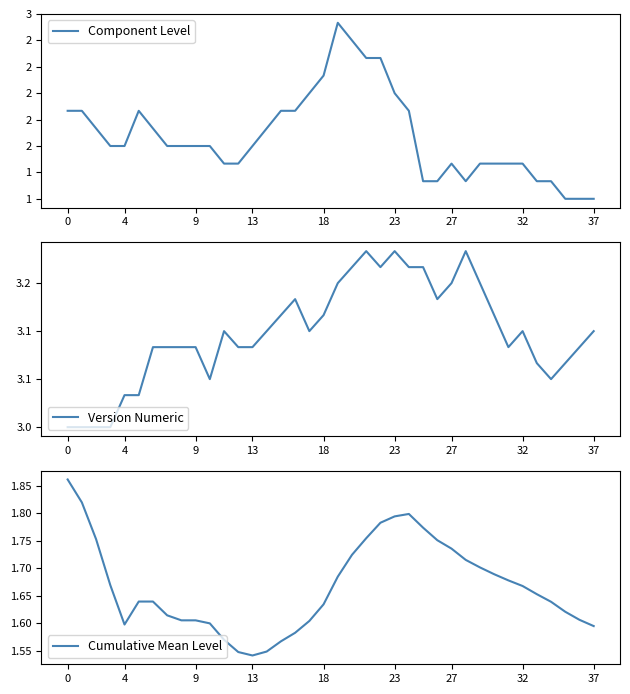

At which label does Component Level reach its peak?

19